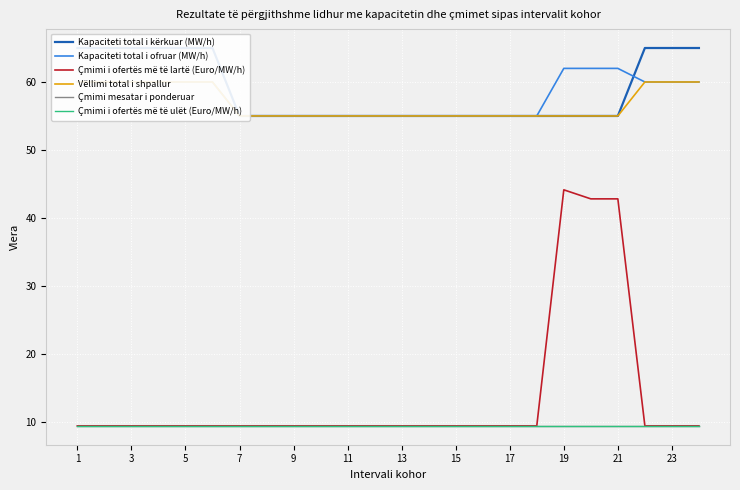

What is the minimum value shown in the chart?

9.4